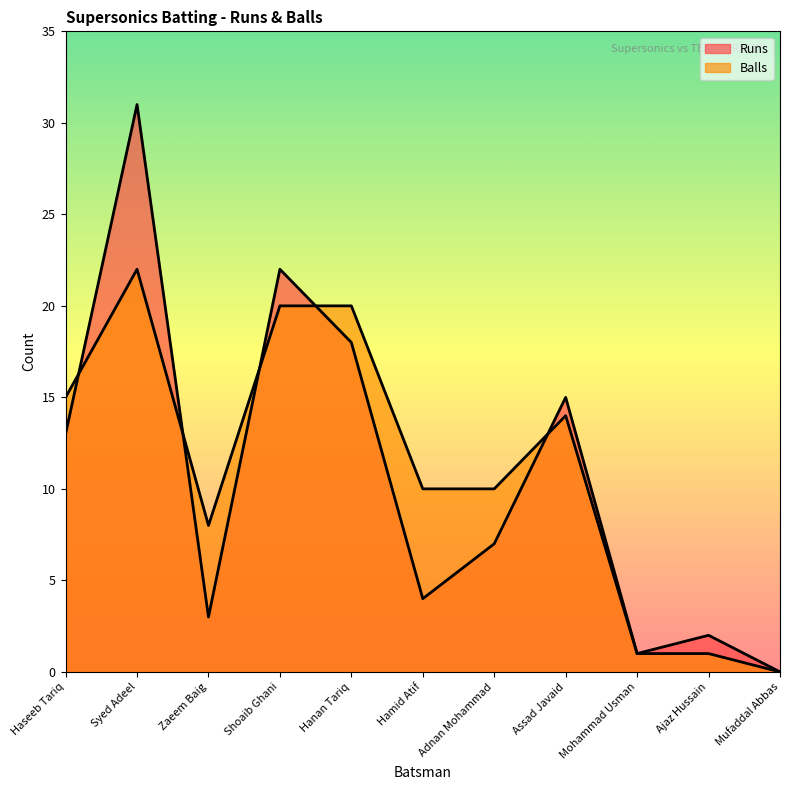

What are all the series names shown in the legend?

Runs, Balls